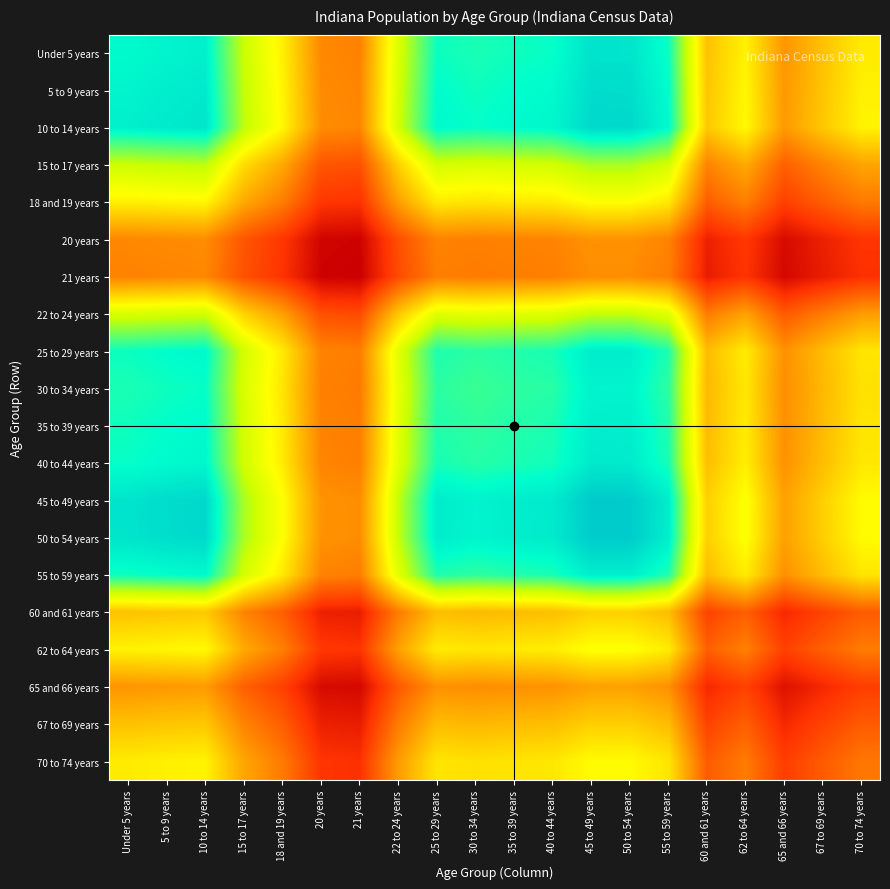

Which label corresponds to the smallest value in the chart?

21 years